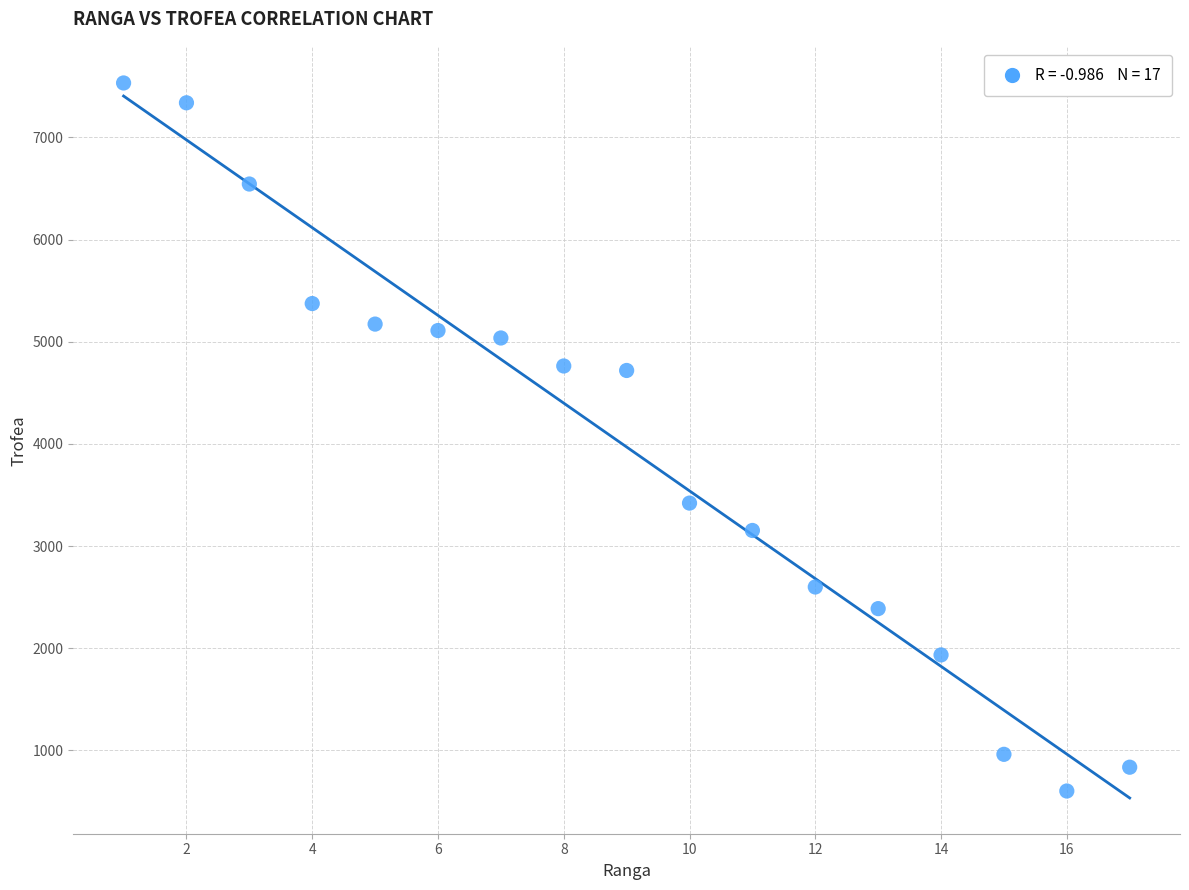

What is the range of X values (max minus min)?

16